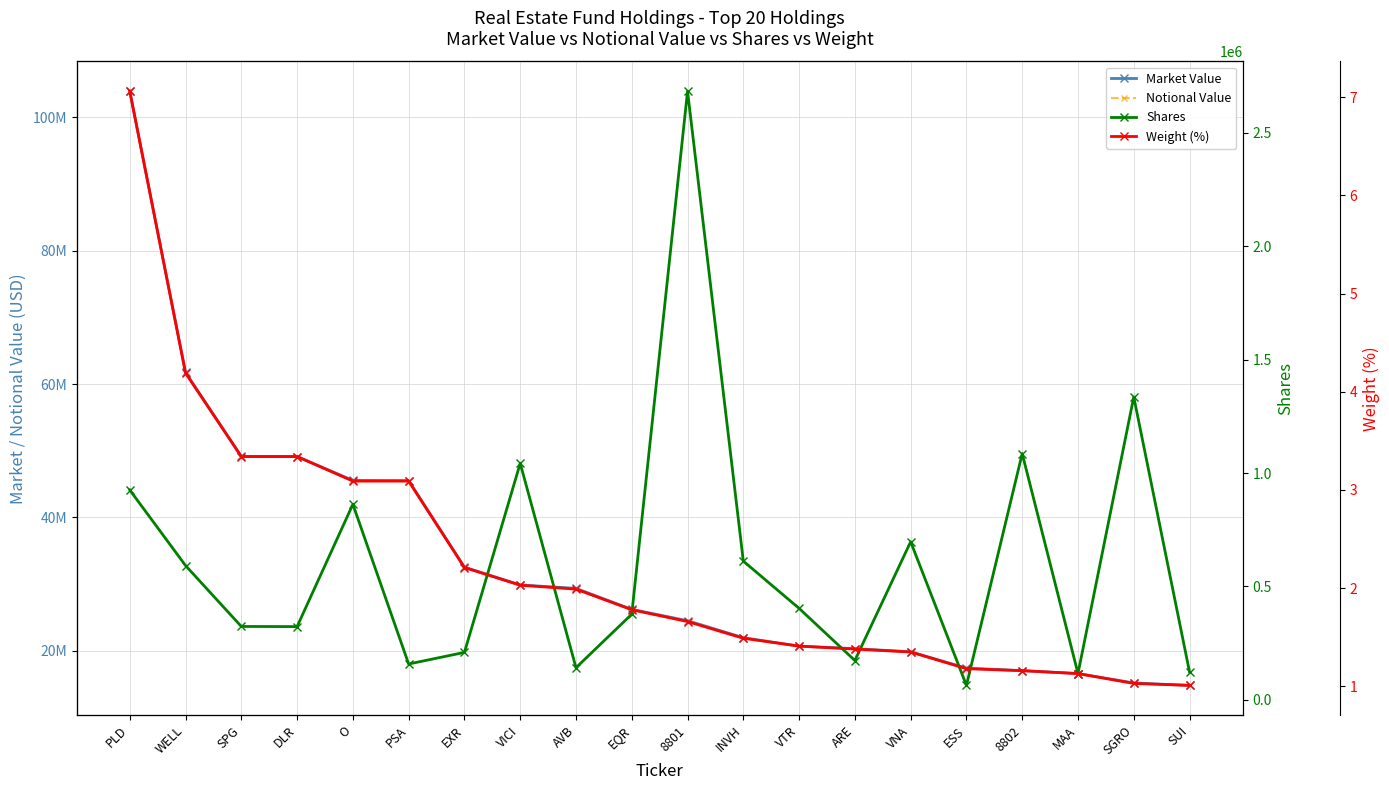

Reading left to right, transcribe all the data shown in this chart.

Market Value: 103941108.0	61742479.5	49140544.2	49132524.7	45550172.1	45517448.4	32536948.4	29873582.1	29349829.2	26204140.7	24500561.4	21957753.2	20682128.5	20310202.9	19839767.3	17392491.2	17011488.2	16574134.2	15165630.9	14798450.5
Notional Value: 103941108.0	61742479.5	49140544.2	49132524.7	45550172.1	45517448.4	32536948.4	29873582.1	29349829.2	26204140.7	24500561.4	21957753.2	20682128.5	20310202.9	19839767.3	17392491.2	17011488.2	16574134.2	15165630.9	14798450.5
Shares: 925484.0	592254.0	323719.0	323134.0	862366.0	158239.0	209362.0	1043072.0	141862.0	377908.0	2683800.0	611807.0	403475.0	173636.0	697234.0	63896.0	1085900.0	116220.0	1335691.0	122972.0
Weight (%): 7.1	4.2	3.3	3.3	3.1	3.1	2.2	2.0	2.0	1.8	1.7	1.5	1.4	1.4	1.4	1.2	1.2	1.1	1.0	1.0